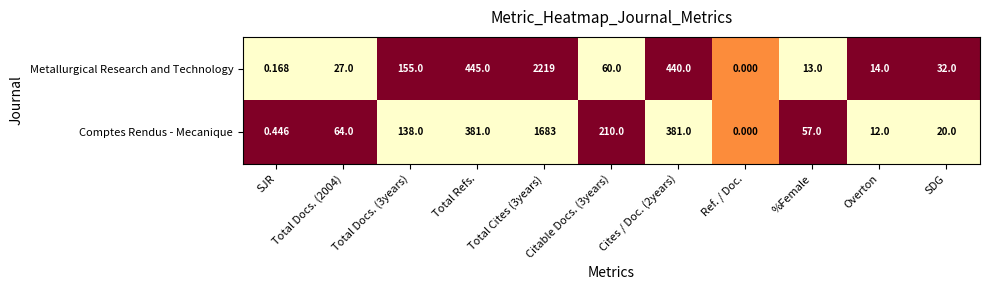

Which series has the largest range (max minus min)?

Metallurgical Research and Technology